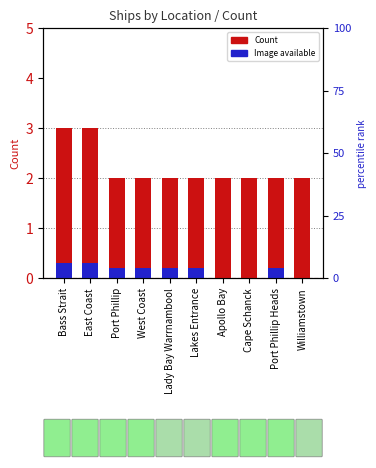

List the labels in order of Count value, smallest first.

Port Phillip, West Coast, Lady Bay Warrnambool, Lakes Entrance, Apollo Bay, Cape Schanck, Port Phillip Heads, Williamstown, Bass Strait, East Coast